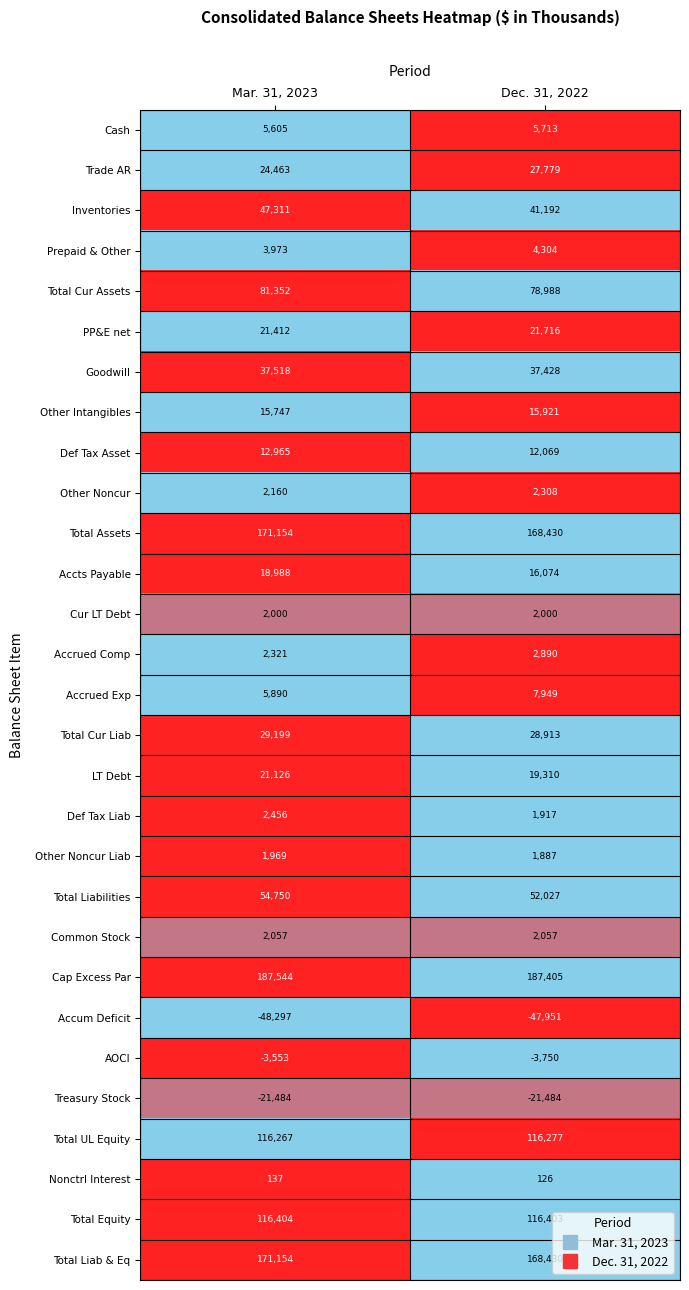

Between Mar. 31, 2023 and Dec. 31, 2022, which series saw the biggest shift?

Inventories